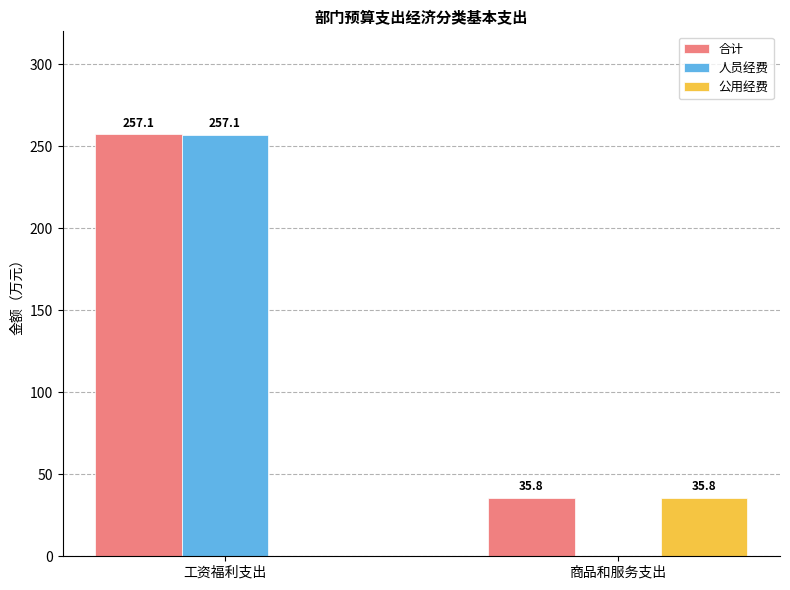

Reading left to right, list all the values displayed in this chart.

合计: 257.1	35.8
人员经费: 257.1	0.0
公用经费: 0.0	35.8